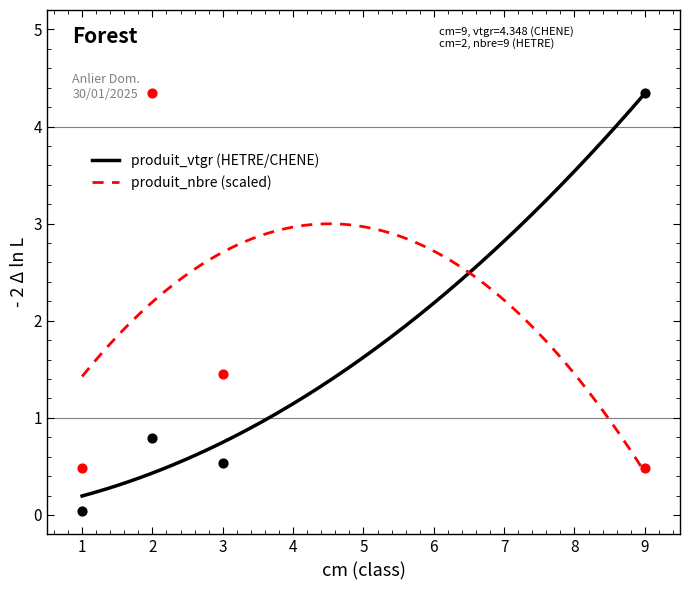

At which category is the sum across all series the highest?

2